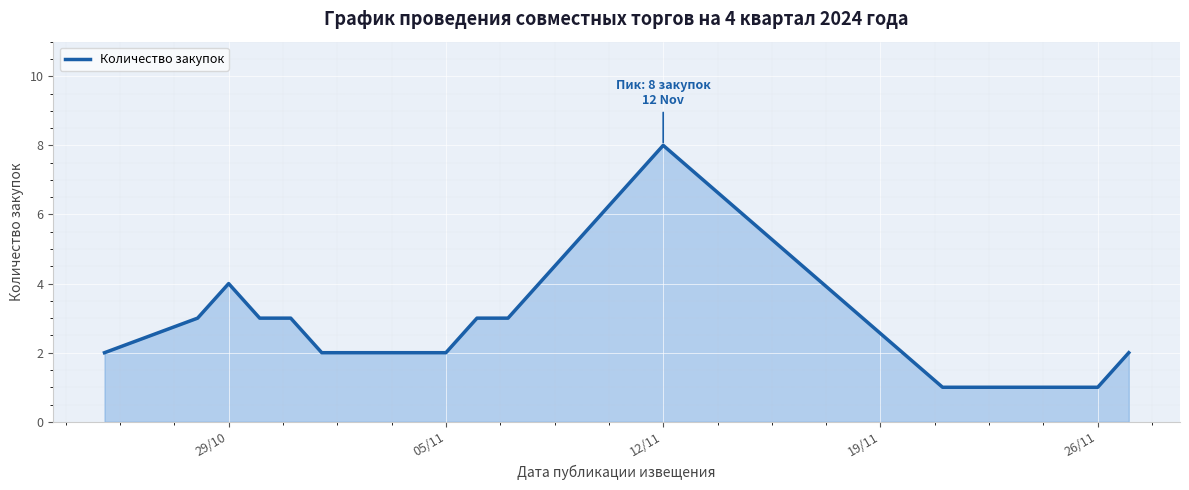

What is the difference between the maximum and minimum values?

7